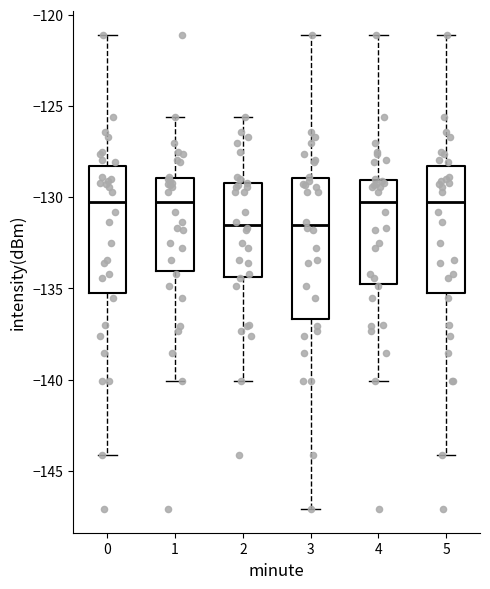

Reading left to right, transcribe this box plot: for each box, give where its median line is, the range the box spans, and where its two whiskers end, as read against the y-axis. The values are not printed on the chart, so give them approximately, as read against the axis.

0: median -130.0, box -135.0 to -128.5, whiskers -144.0 to -121.0
1: median -130.5, box -134.0 to -129.0, whiskers -140.0 to -125.5
2: median -131.5, box -134.5 to -129.0, whiskers -140.0 to -125.5
3: median -131.5, box -136.5 to -129.0, whiskers -147.0 to -121.0
4: median -130.5, box -135.0 to -129.0, whiskers -140.0 to -121.0
5: median -130.0, box -135.0 to -128.5, whiskers -144.0 to -121.0